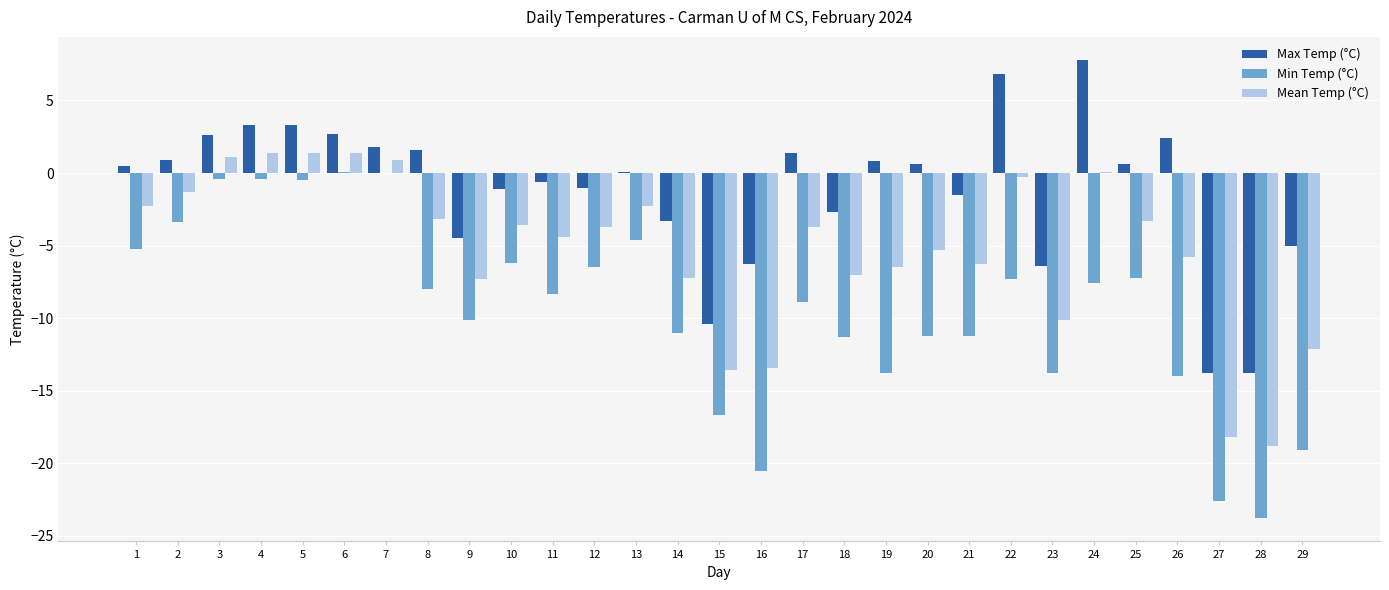

How many data points in Mean Temp (°C) are above -3?

10